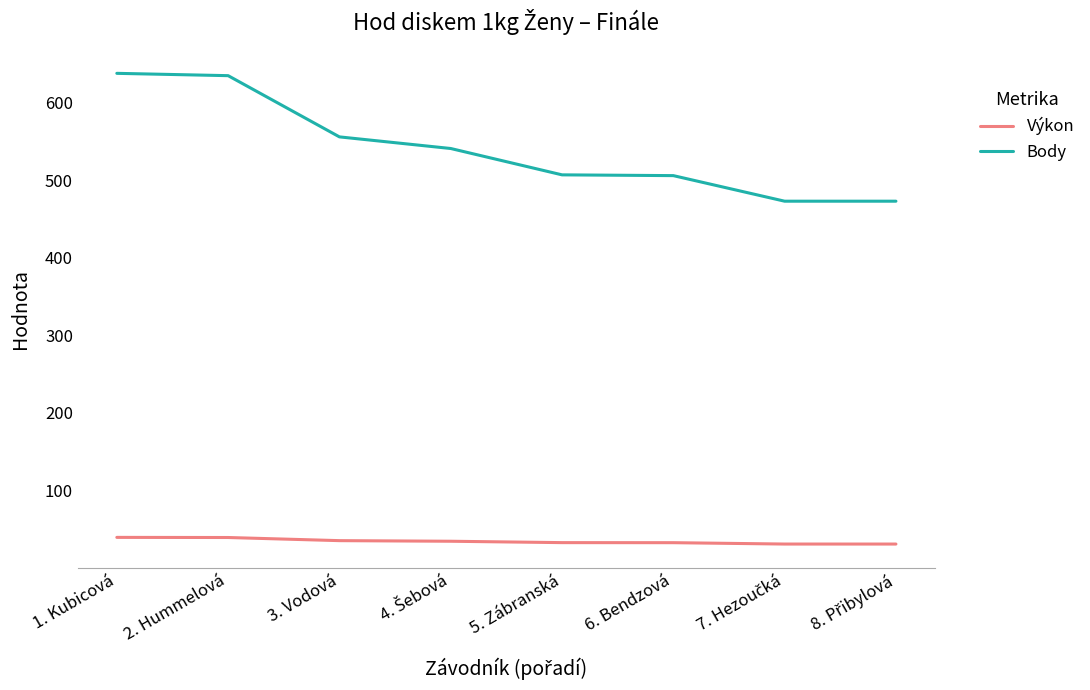

What is the highest value of the Body series?

638.0